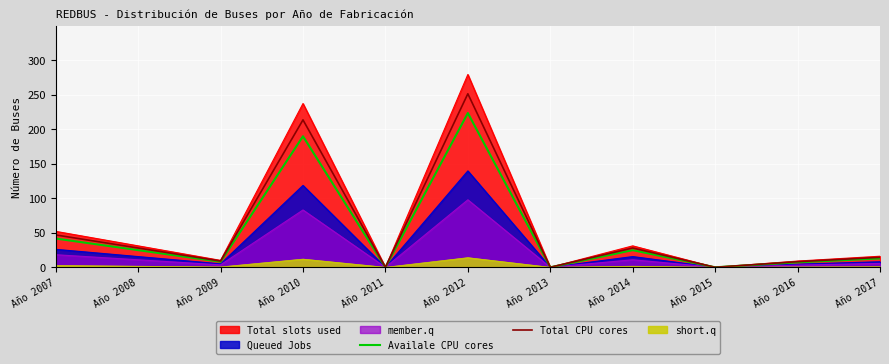

At which label does Availale CPU cores reach its peak?

Año 2012